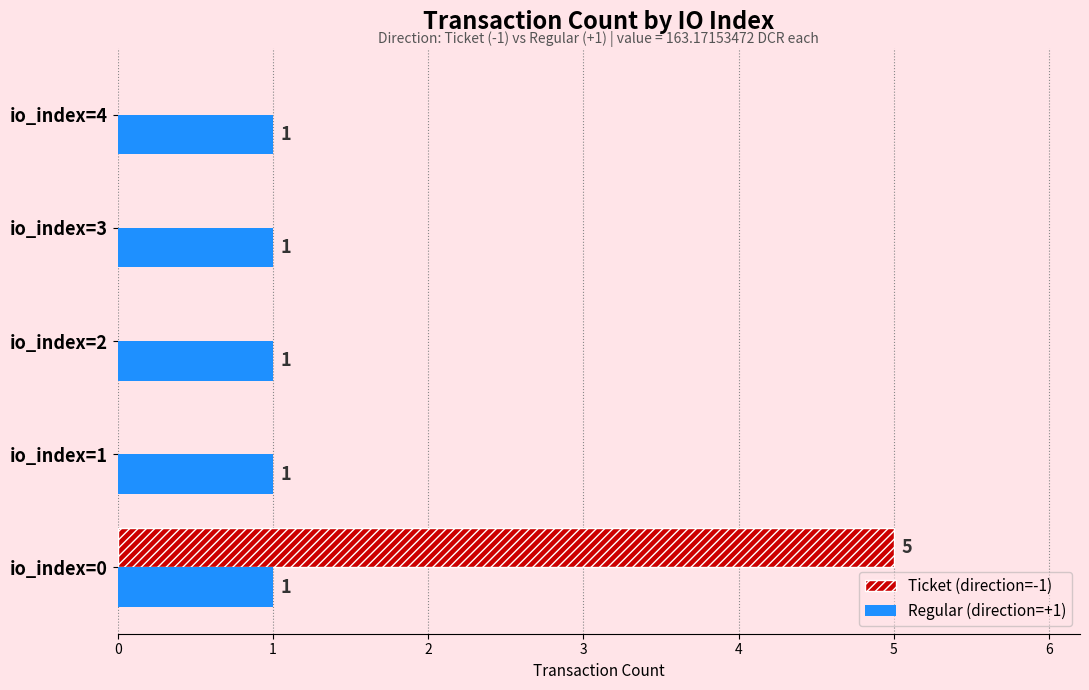

The Ticket (direction=-1) series shows 0 at io_index=4. True or false?

True